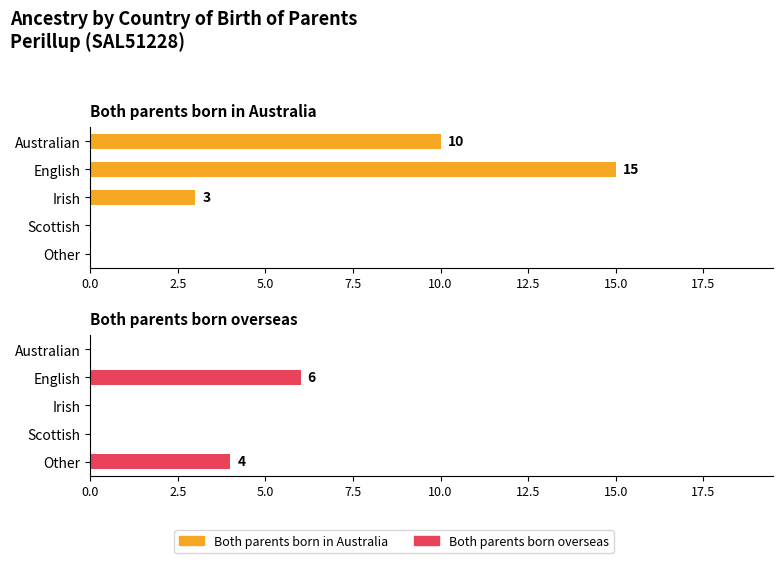

What are all the series names shown in the legend?

Both parents born in Australia, Both parents born overseas